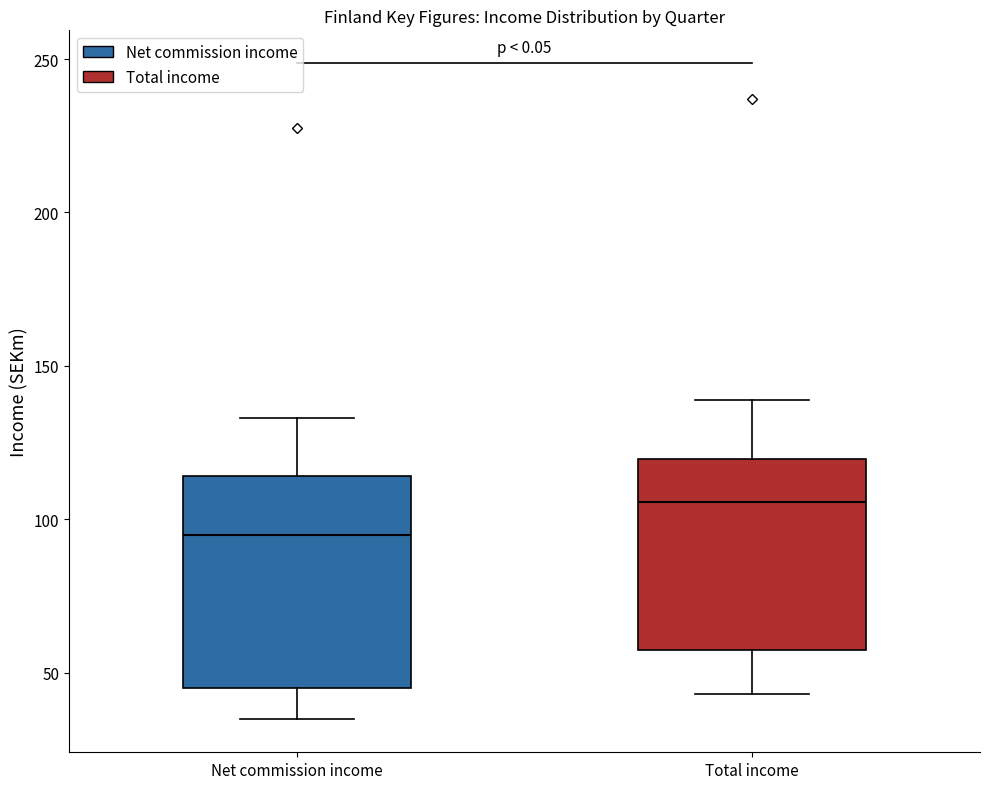

Which box's median line is the lowest?

Net commission income